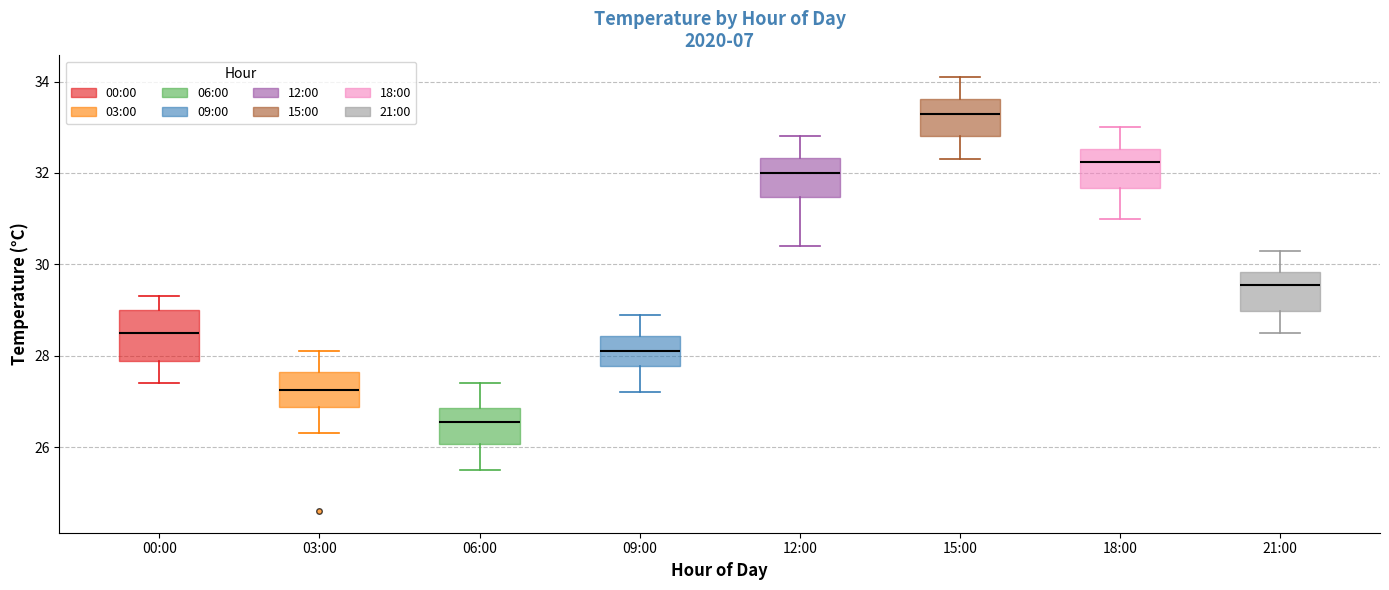

Where is the lower edge of the box for 21:00 on the y-axis? The values are not printed on the chart, so give them approximately, as read against the axis.

29.0